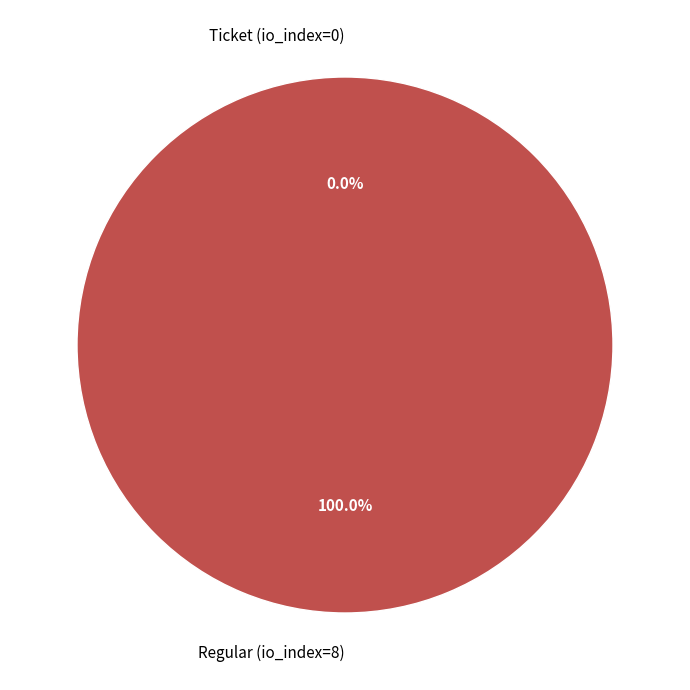

What percentage is the Regular (io_index=8) slice, to the nearest percent?

100%